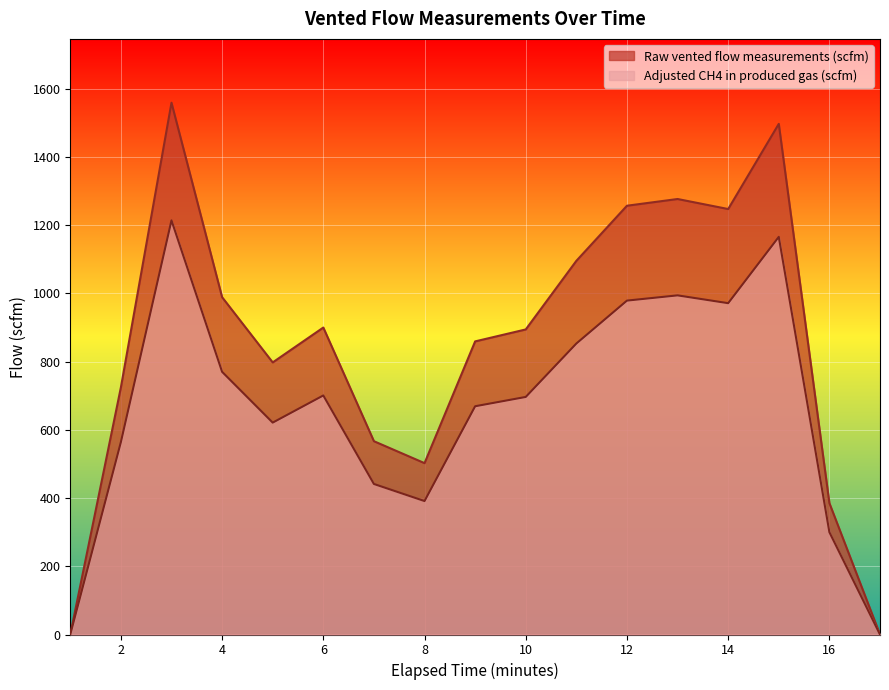

How many lines are shown in the chart?

2